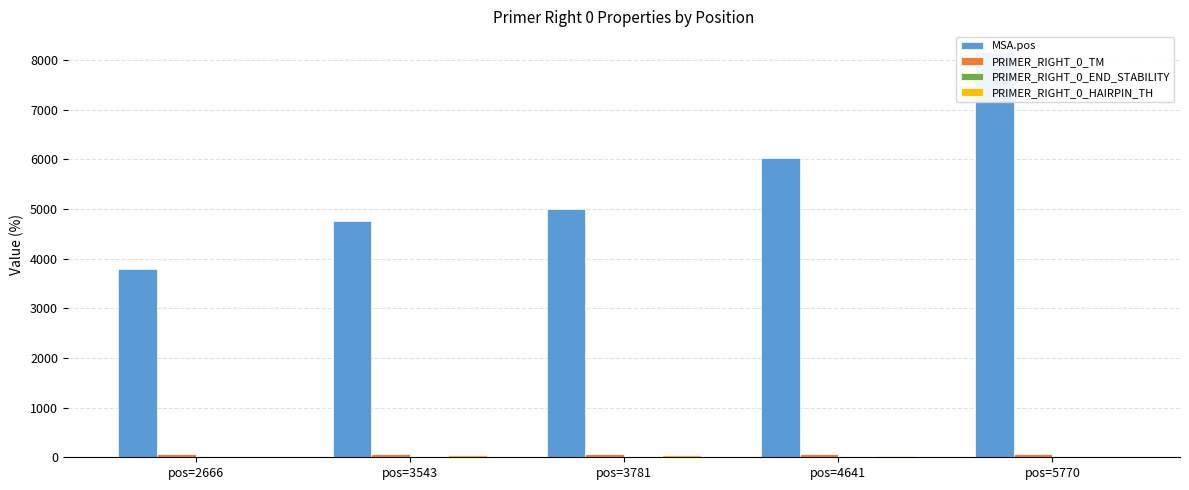

Between pos=3781 and pos=5770, which series saw the biggest shift?

MSA.pos